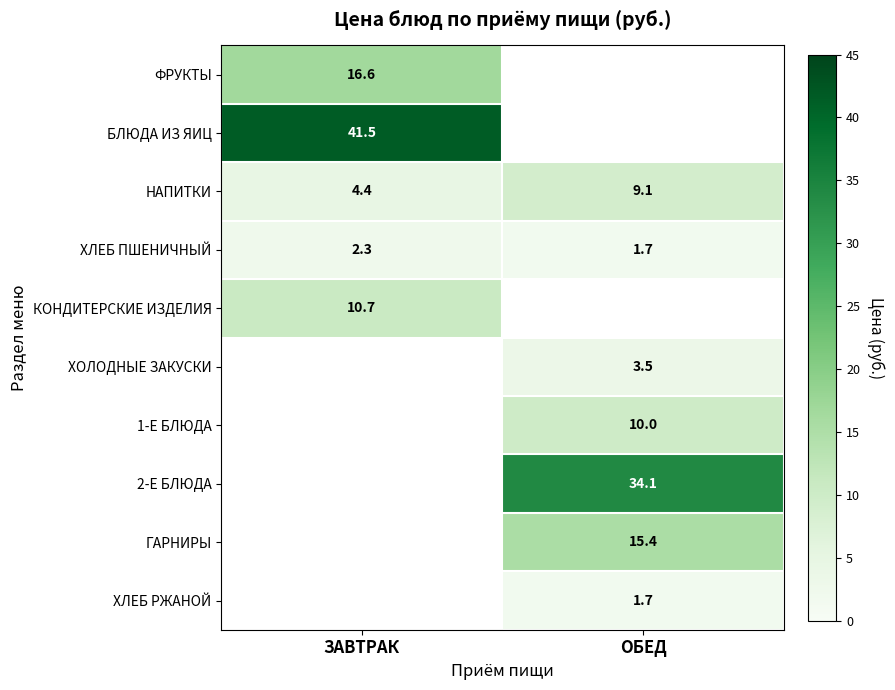

The БЛЮДА ИЗ ЯИЦ series shows 41.5 at ЗАВТРАК. True or false?

True